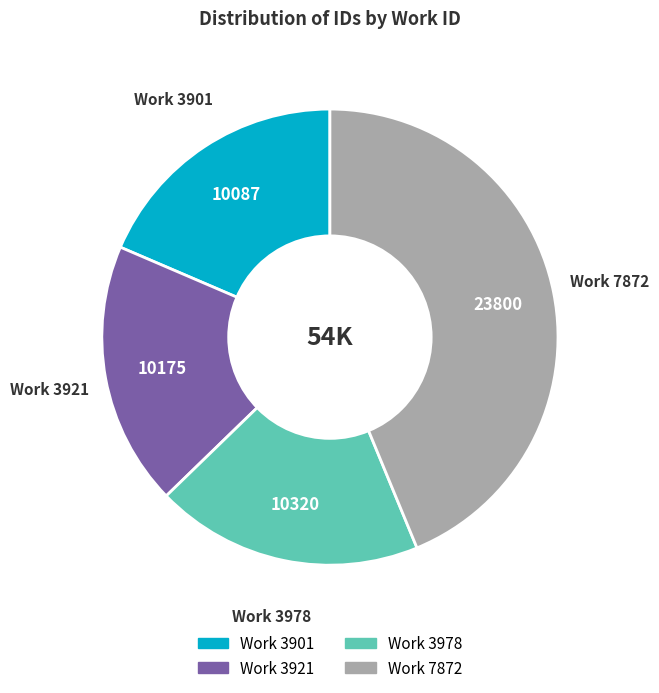

Which category has the biggest portion of the pie?

Work 7872